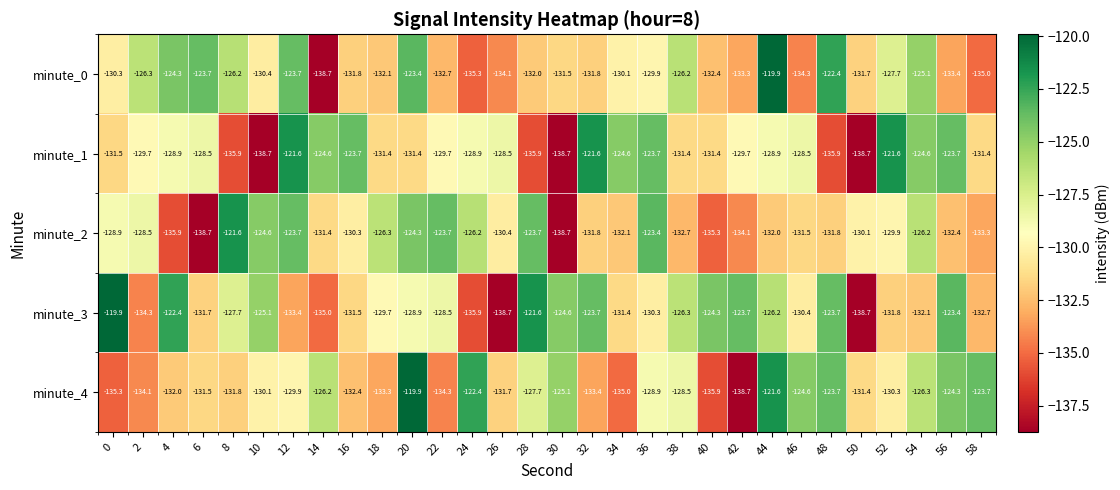

The value of minute_0 at 58 is -135.0. True or false?

True